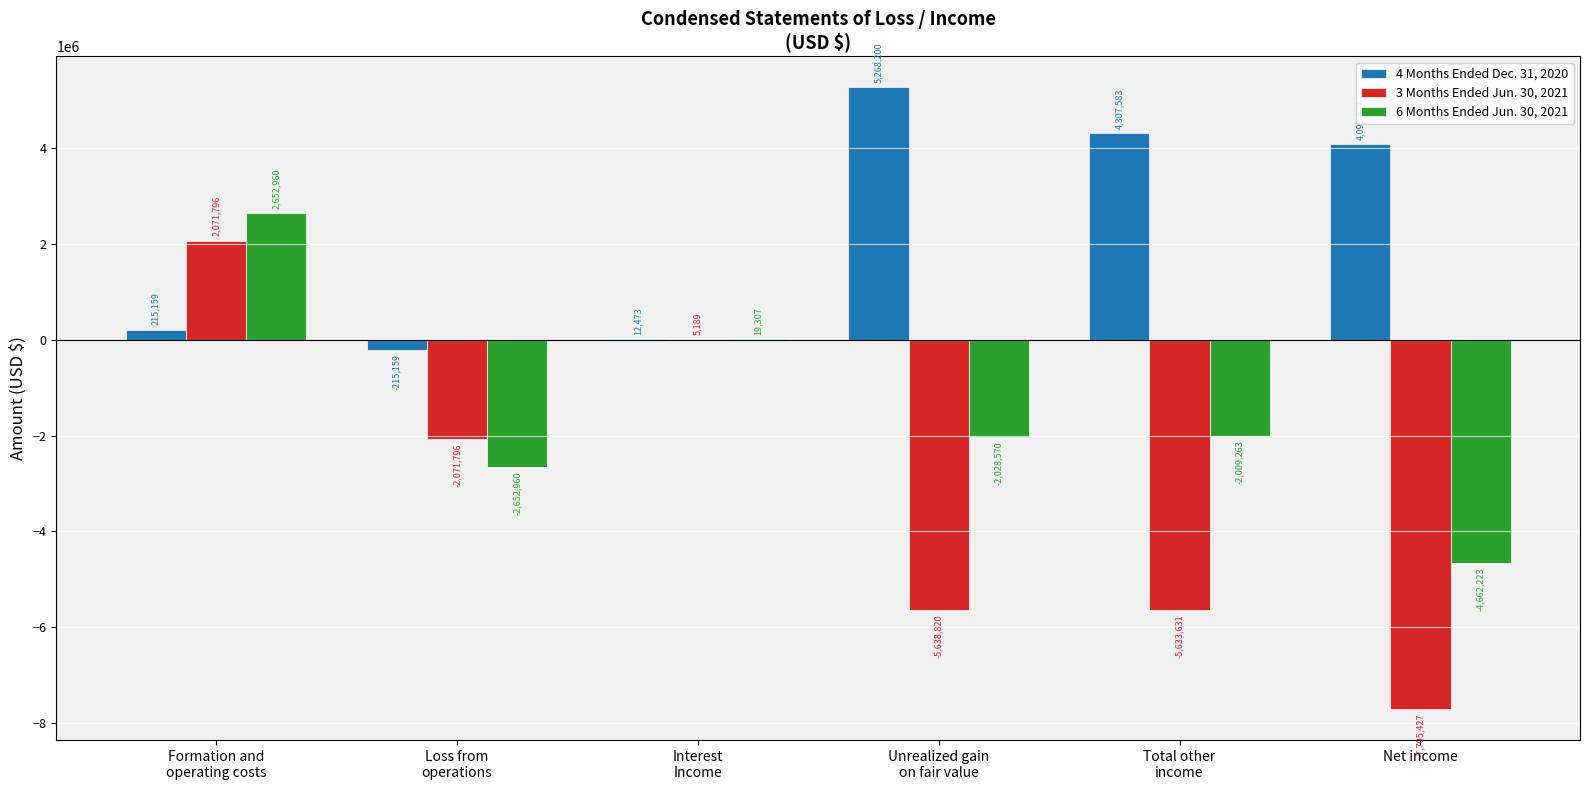

What is the sum of all 4 Months Ended Dec. 31, 2020 values?

13680680